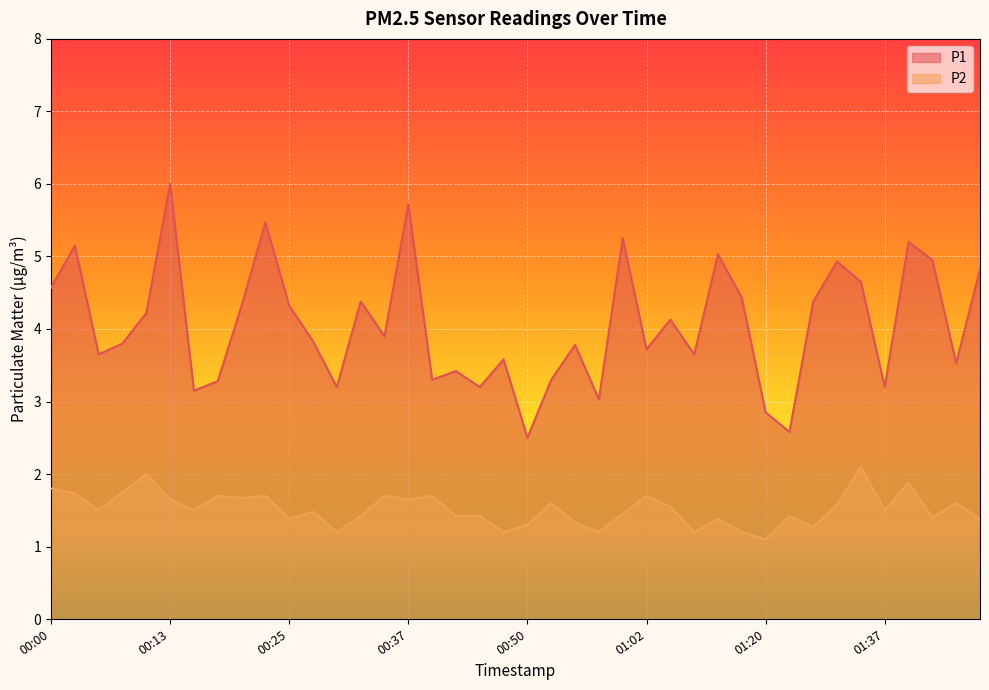

What is the difference between the P1 values at 01:02 and 00:03?

1.4